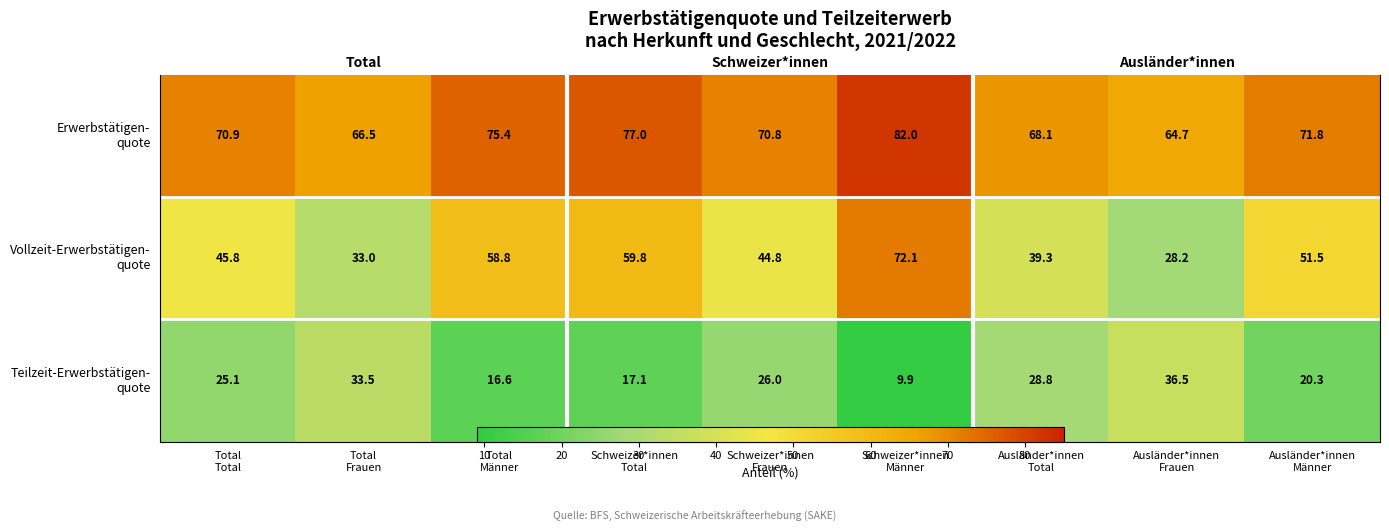

What is the difference between the Erwerbstätigen- quote values at Total Total and Total Männer?

4.5